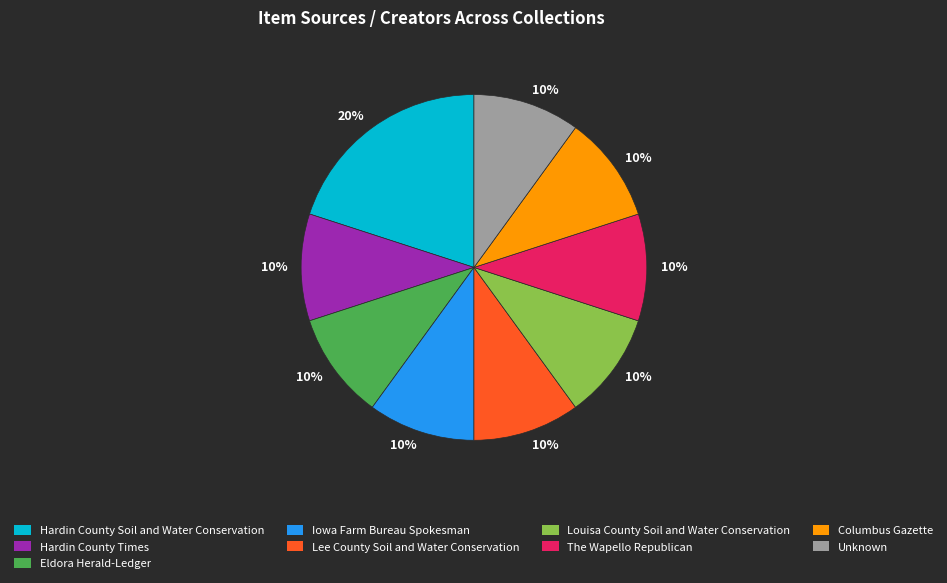

Is the sum of Eldora Herald-Ledger and Lee County Soil and Water Conservation greater than half?

No